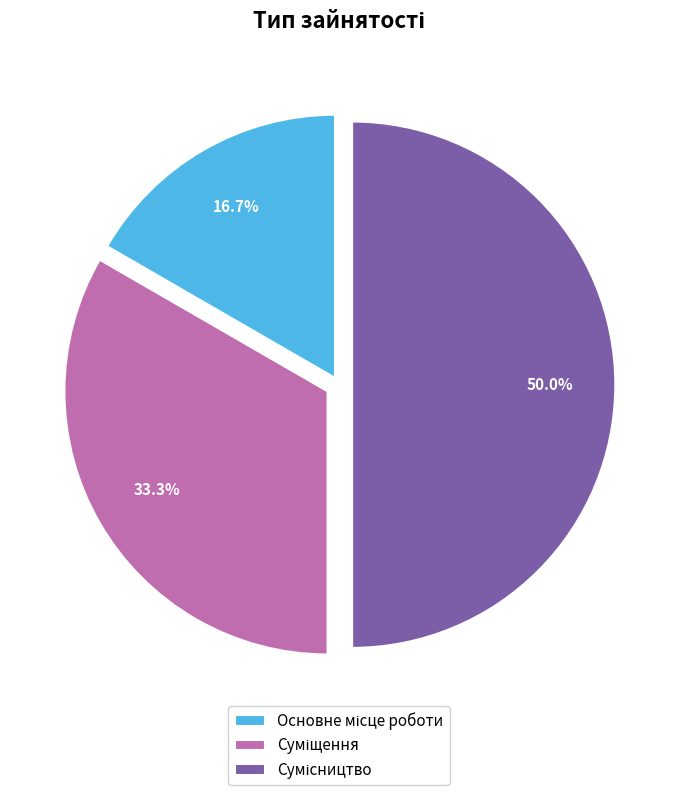

To the nearest percent, what portion does Суміщення represent?

33%